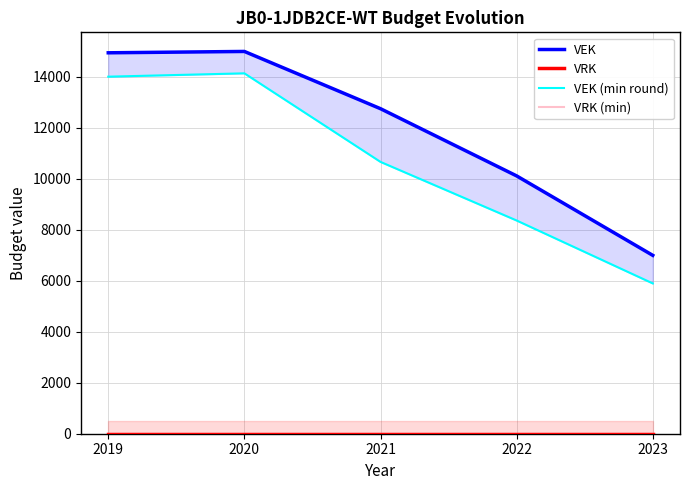

Rank the series by their maximum value, from lowest to highest.

VRK, VRK (min), VEK (min round), VEK